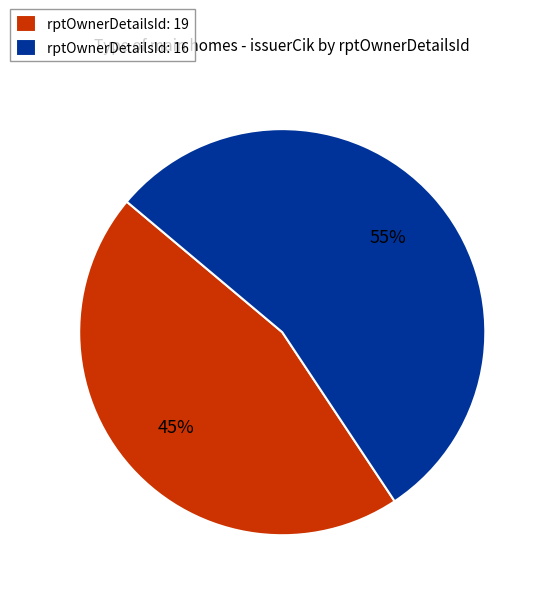

What is the largest slice in the pie chart?

rptOwnerDetailsId: 16